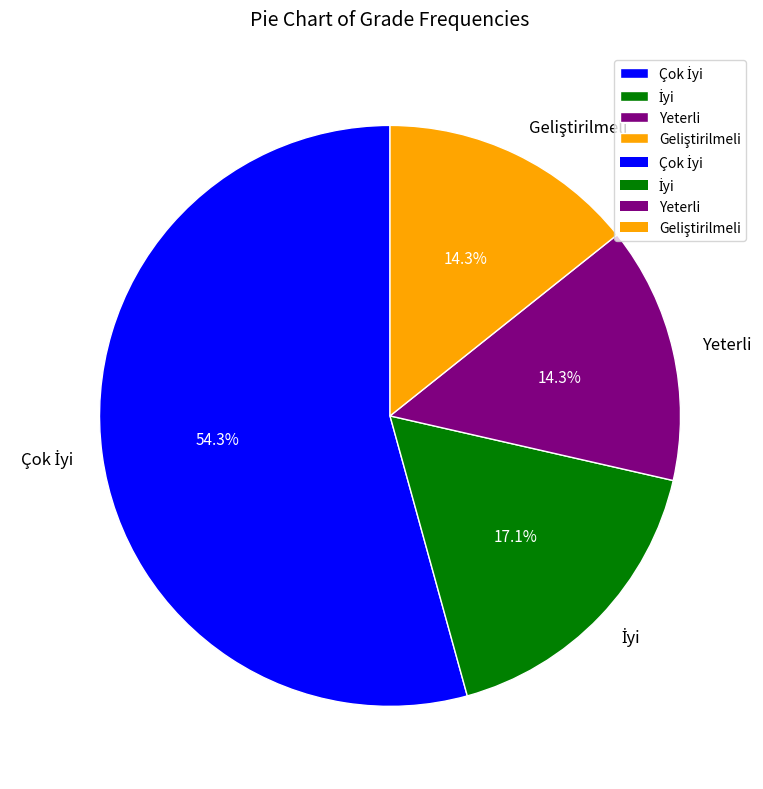

Is there a majority slice in this chart?

Yes